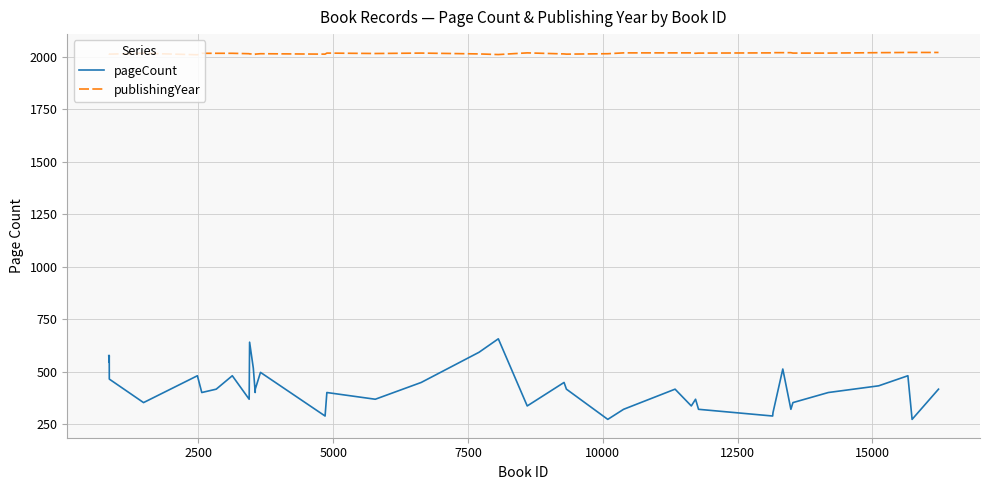

What is the maximum value shown in the chart?

2021